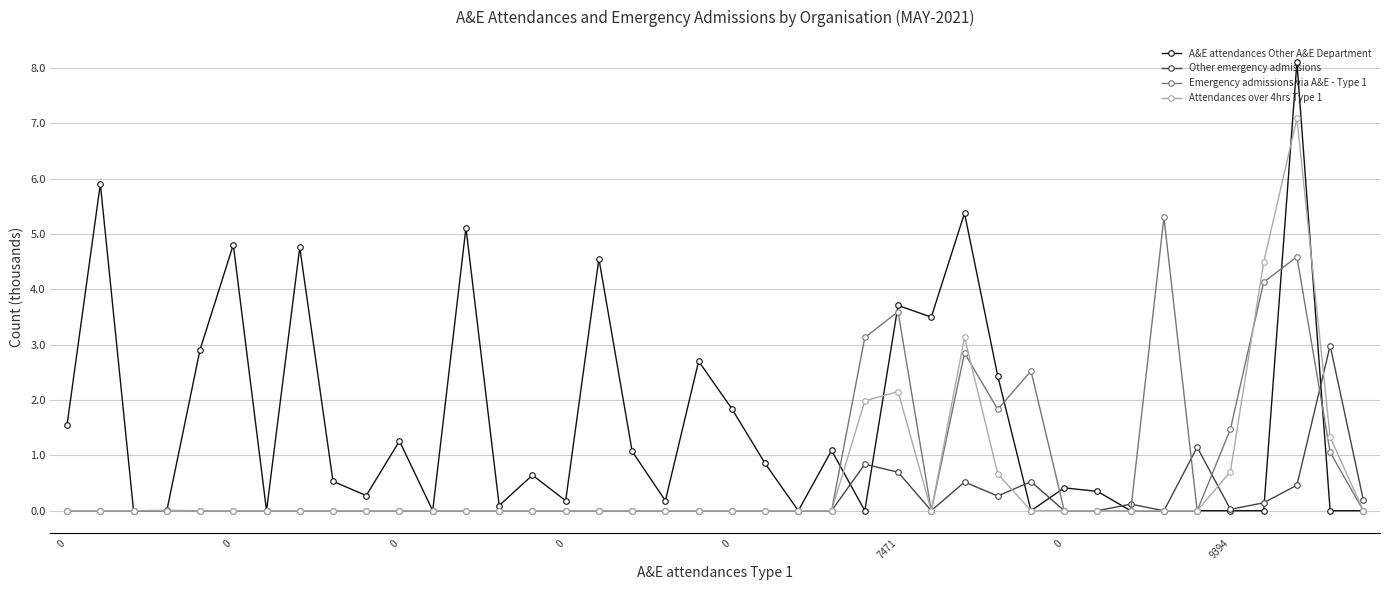

Which series has the largest total across all categories?

A&E attendances Other A&E Department